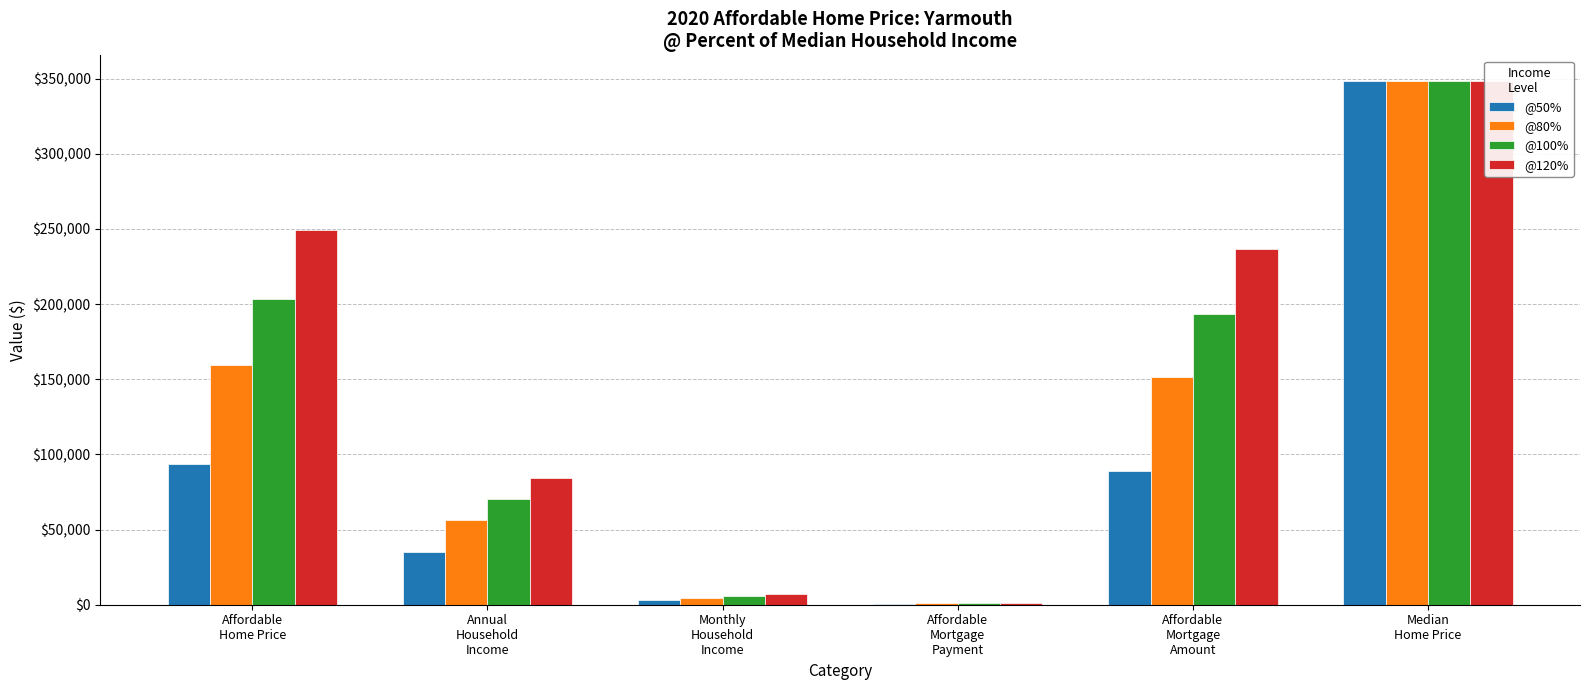

What is the label of the 1st bar from the left?

Affordable
Home Price